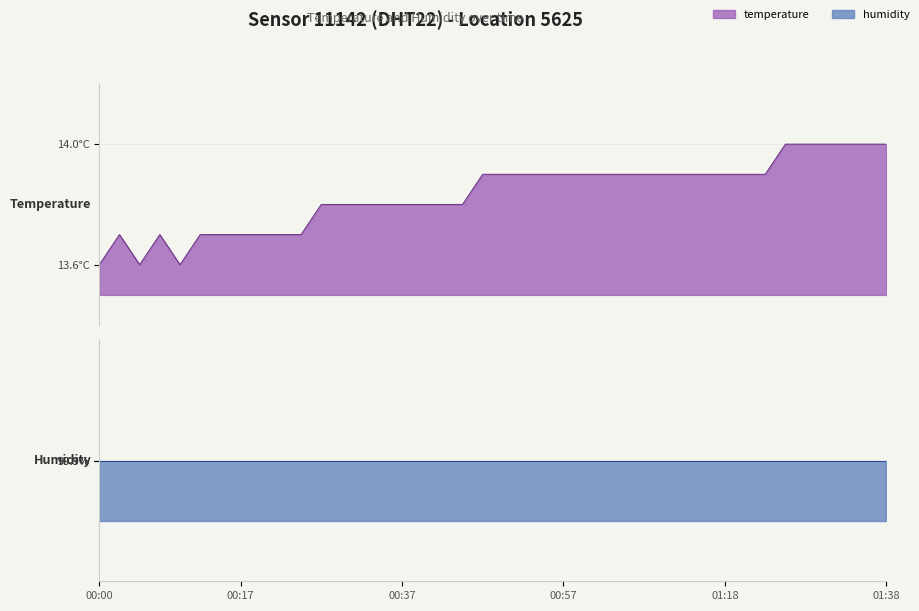

What is the average value?

13.8